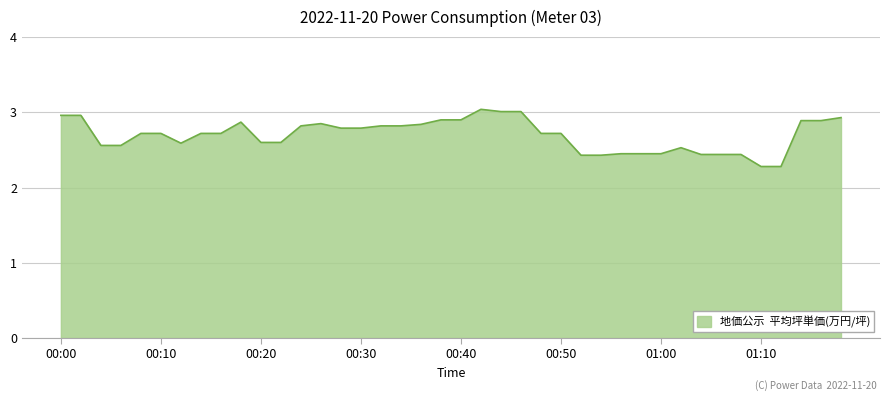

What is the difference between the maximum and minimum values?

0.8